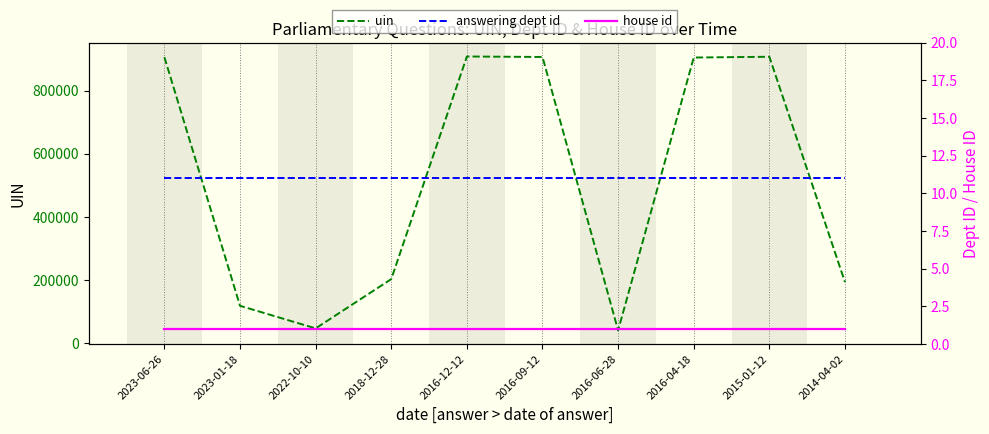

The value of answering dept id at 2018-12-28 is 11. True or false?

True